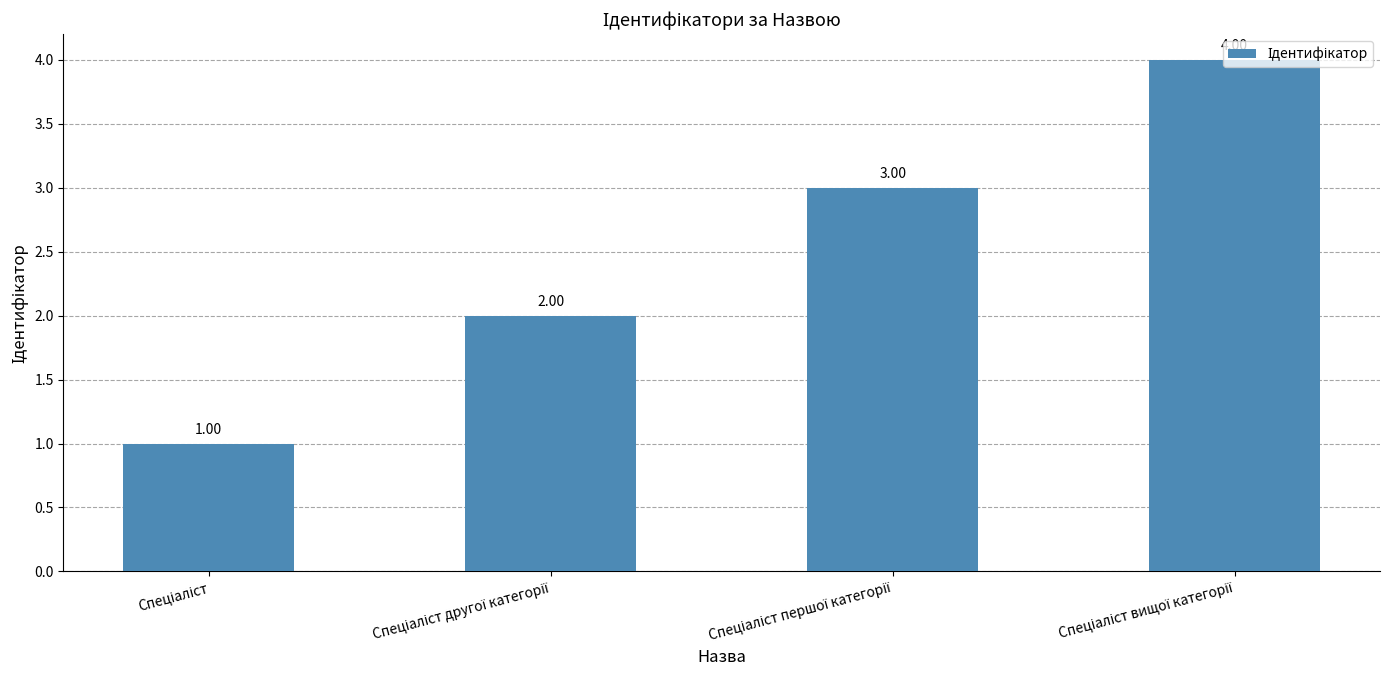

What is the sum of all values?

10